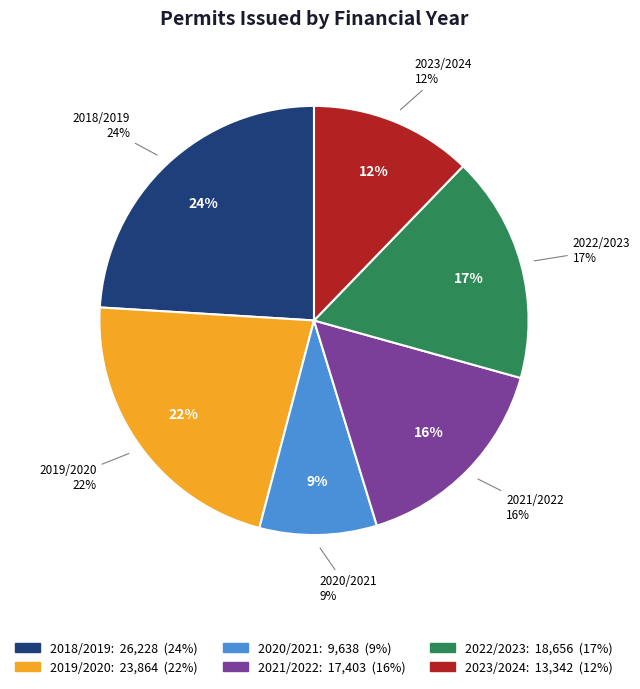

Which category has the smallest portion of the pie?

2020/2021